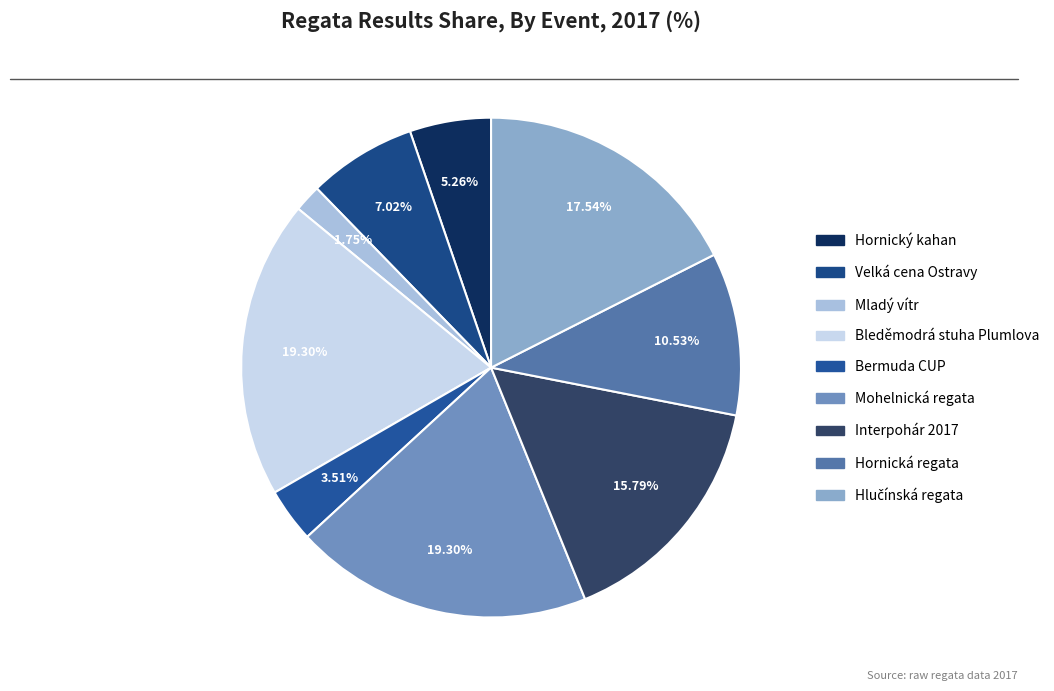

Does Hornická regata represent more than half of the total?

No